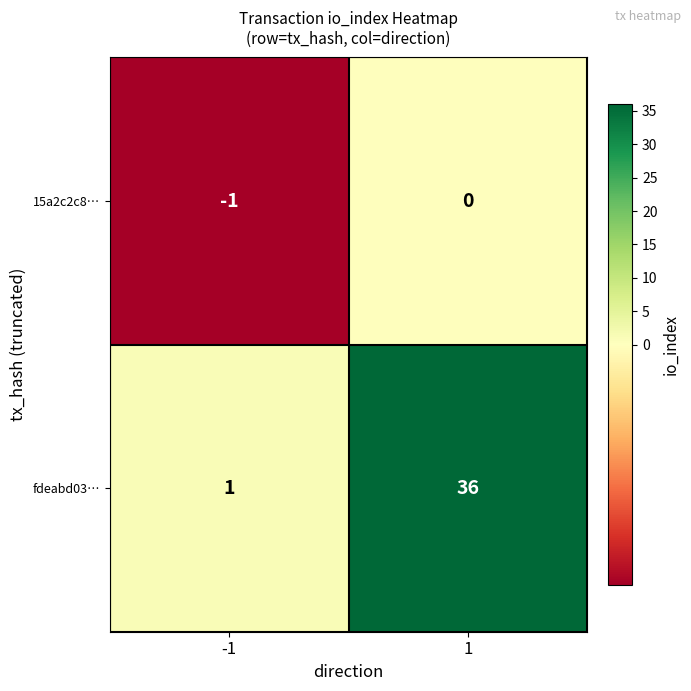

True or false: 15a2c2c8… has a value of 0 at 1.

True